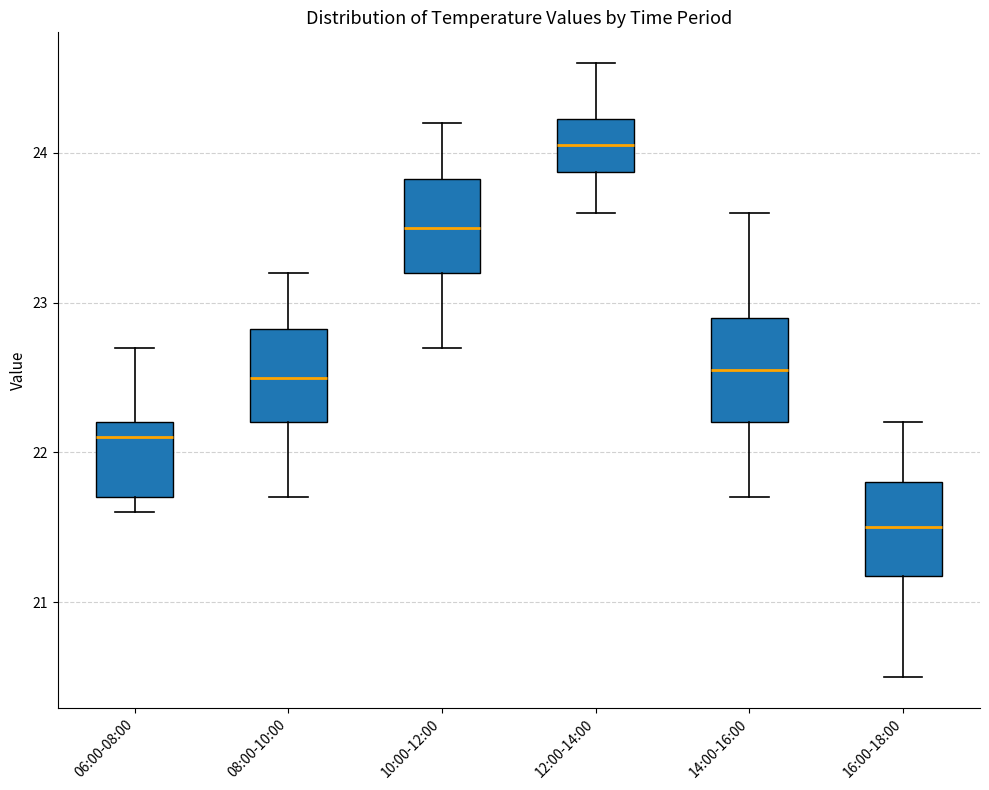

Reading left to right, read every box against the y-axis: the position of its median line, the range the box covers, and the ends of its whiskers. The values are not printed on the chart, so give them approximately, as read against the axis.

06:00-08:00: median 22.1, box 21.7 to 22.2, whiskers 21.6 to 22.7
08:00-10:00: median 22.5, box 22.2 to 22.8, whiskers 21.7 to 23.2
10:00-12:00: median 23.5, box 23.2 to 23.8, whiskers 22.7 to 24.2
12:00-14:00: median 24.1, box 23.9 to 24.2, whiskers 23.6 to 24.6
14:00-16:00: median 22.6, box 22.2 to 22.9, whiskers 21.7 to 23.6
16:00-18:00: median 21.5, box 21.2 to 21.8, whiskers 20.5 to 22.2